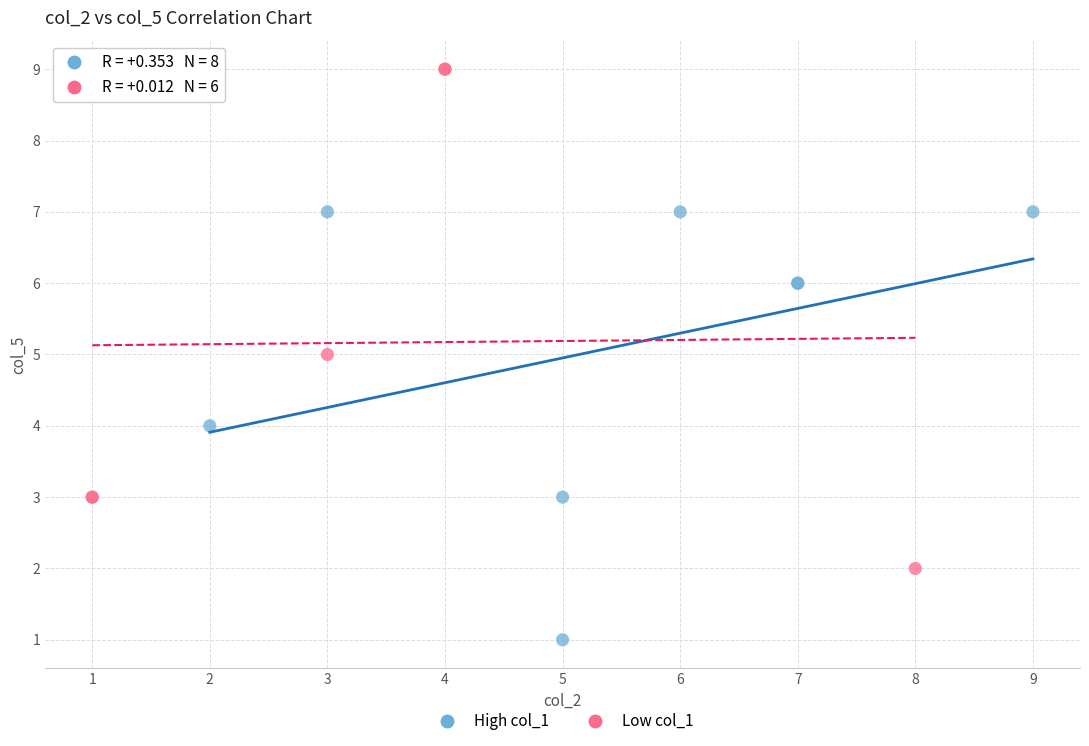

Which series reaches the minimum Y coordinate?

High col_1